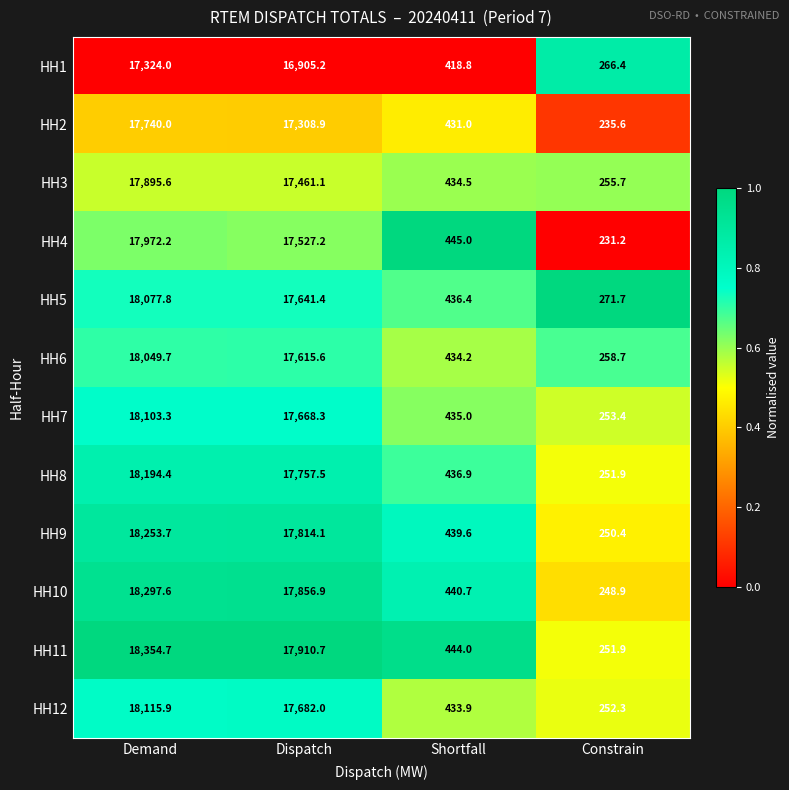

Rank the series at Demand from lowest to highest value.

HH1, HH2, HH3, HH4, HH6, HH5, HH7, HH12, HH8, HH9, HH10, HH11